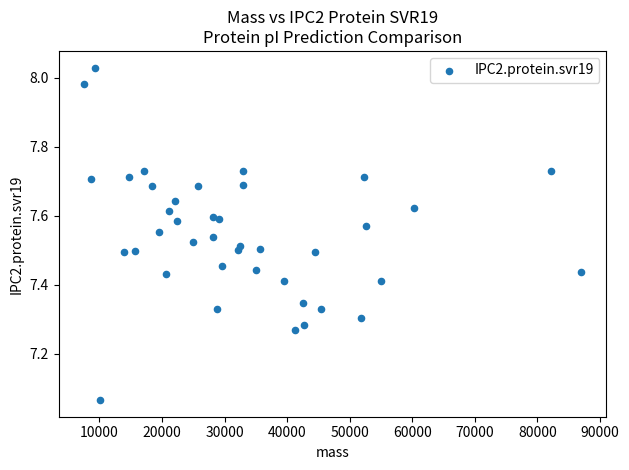

What is the range of X values (max minus min)?

79558.5